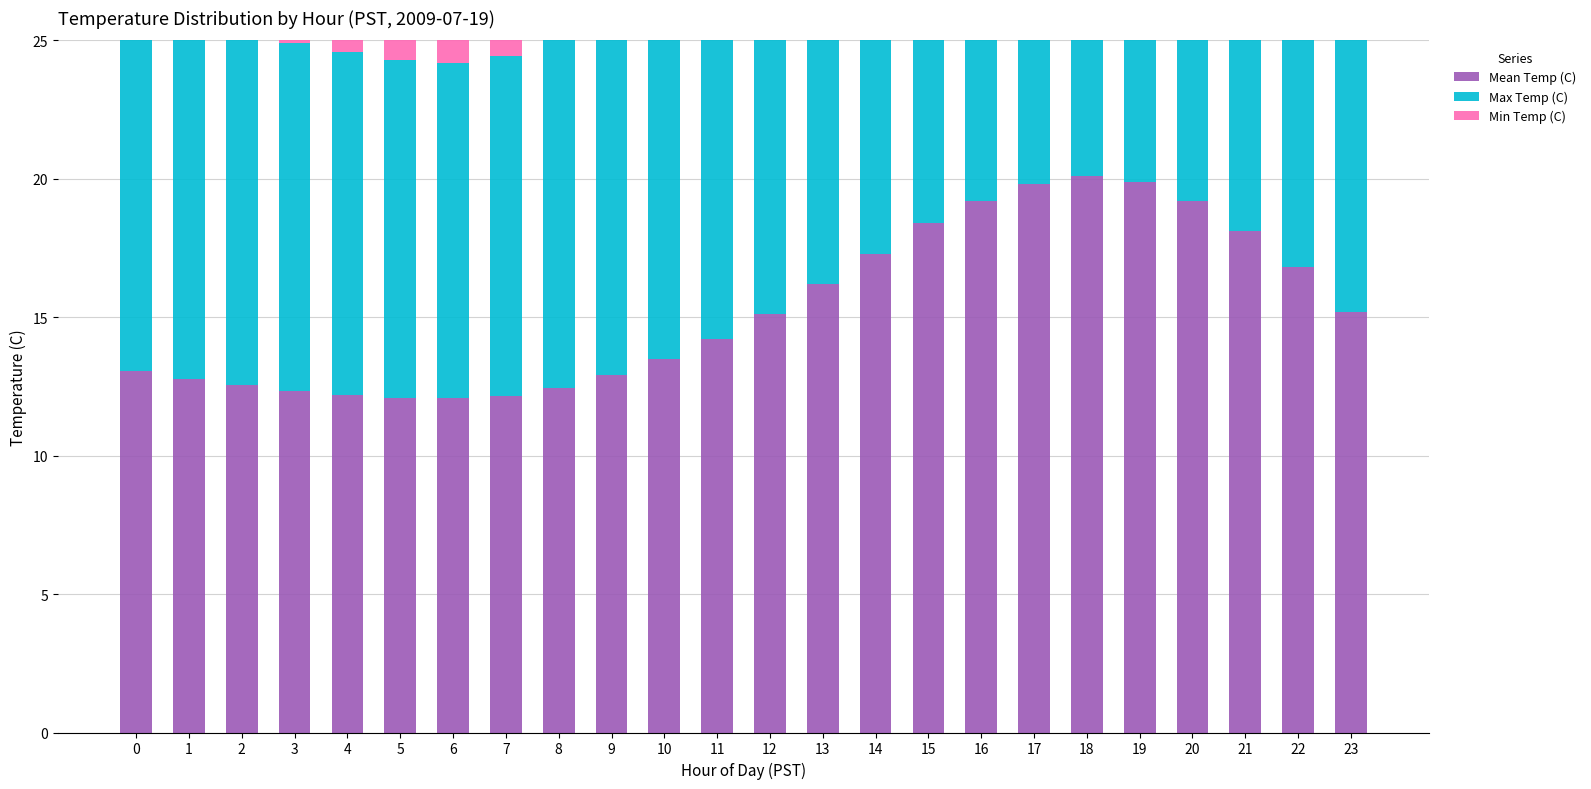

What is the difference between the Mean Temp (C) values at 14 and 22?

0.5